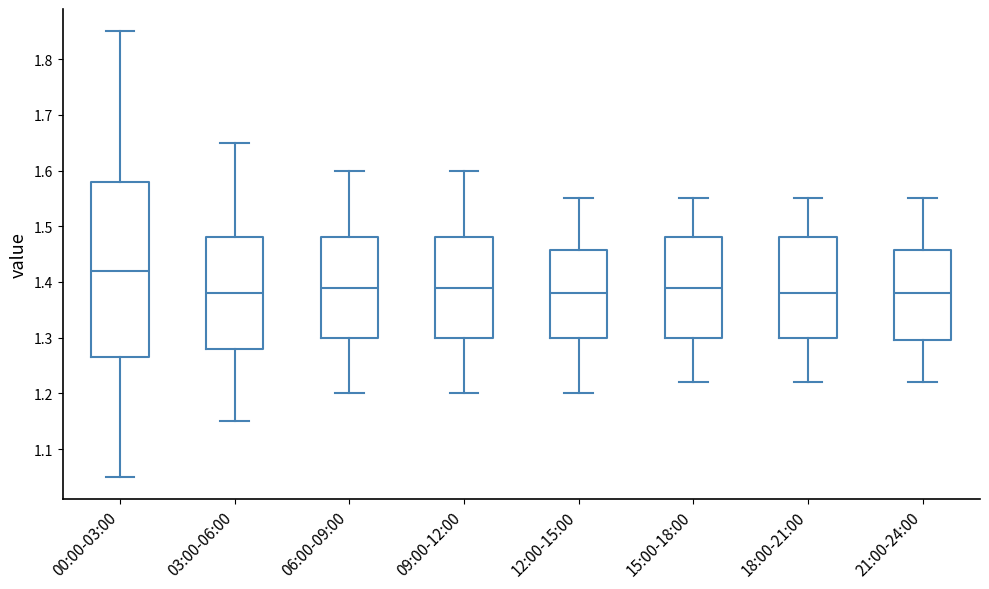

Where does the upper whisker of the box for 03:00-06:00 end on the y-axis? The values are not printed on the chart, so give them approximately, as read against the axis.

1.65